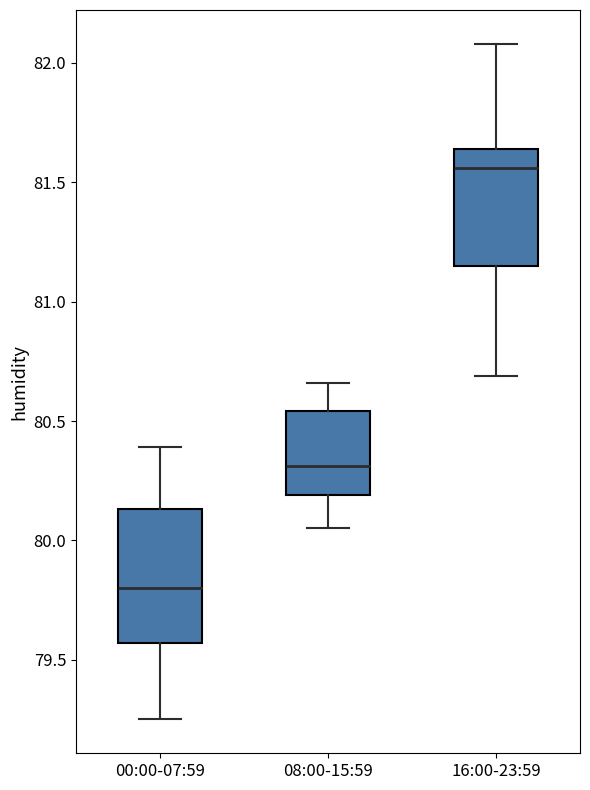

Where does the upper whisker of the box for 00:00-07:59 end on the y-axis? The values are not printed on the chart, so give them approximately, as read against the axis.

80.40